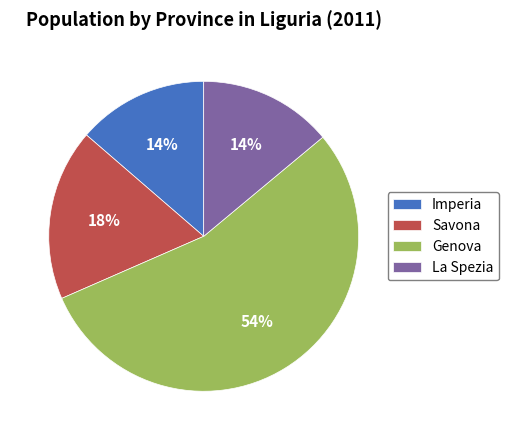

Between Savona and Genova, which is larger?

Genova